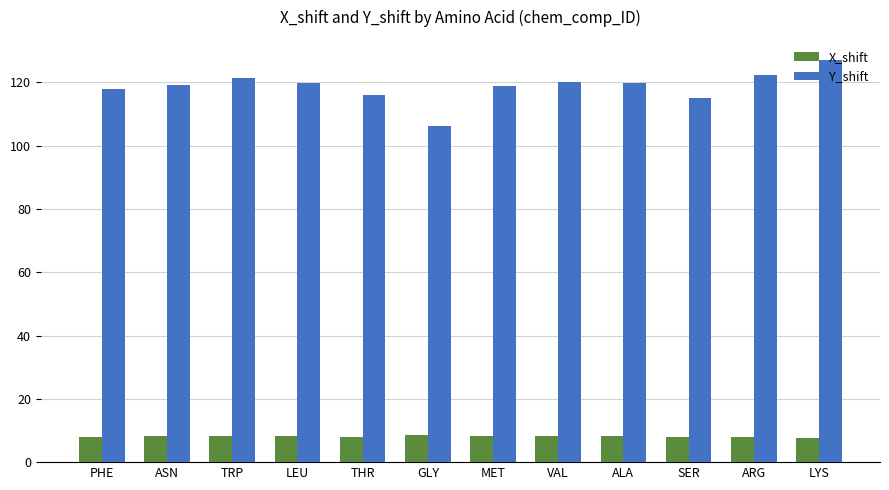

What value does the X_shift series have at VAL?

8.1